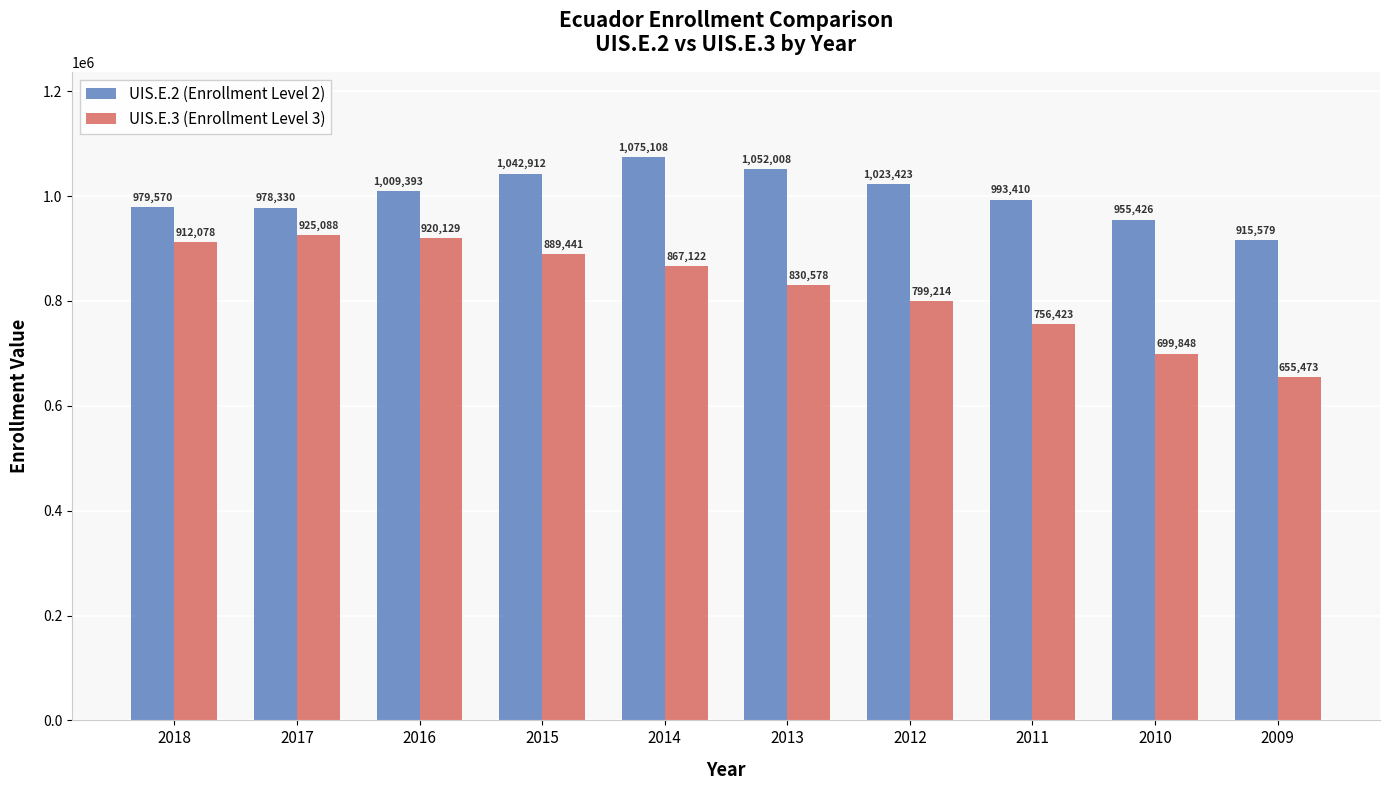

What is the difference between the second highest and second lowest values in the UIS.E.3 (Enrollment Level 3) series?

220281